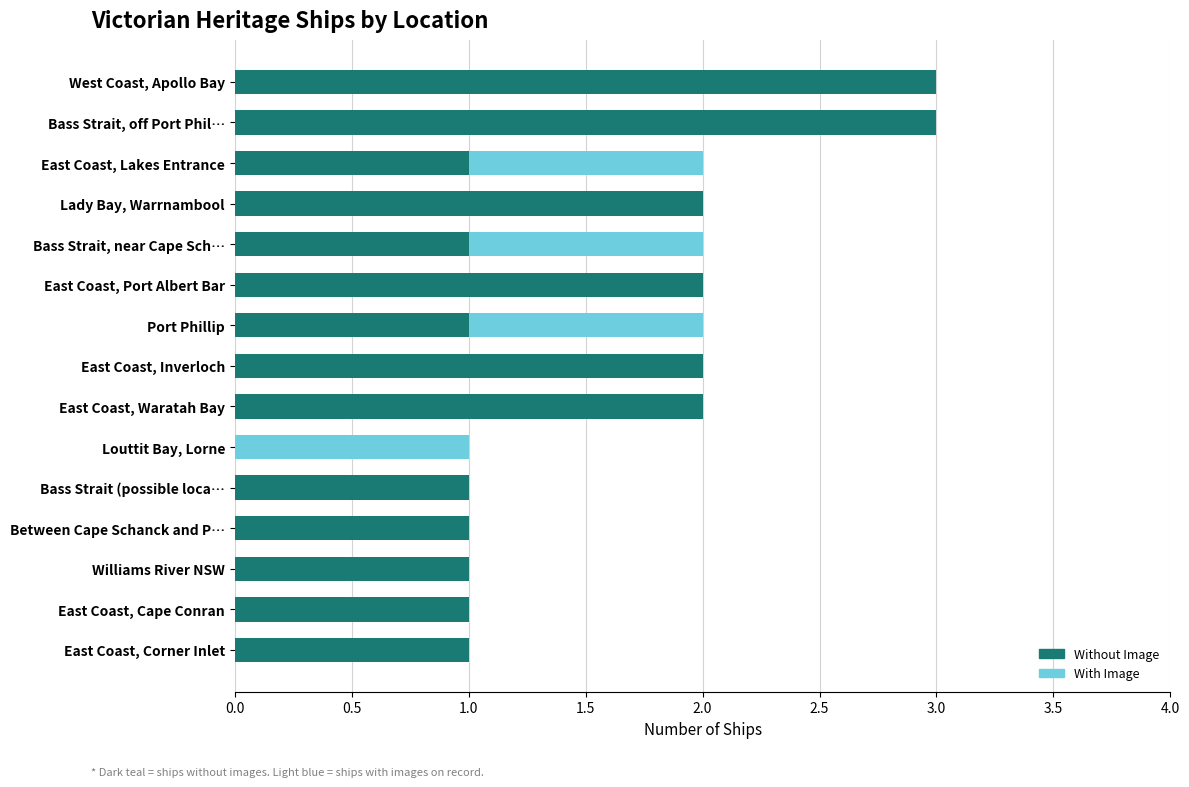

What is the highest value of the Without Image series?

3